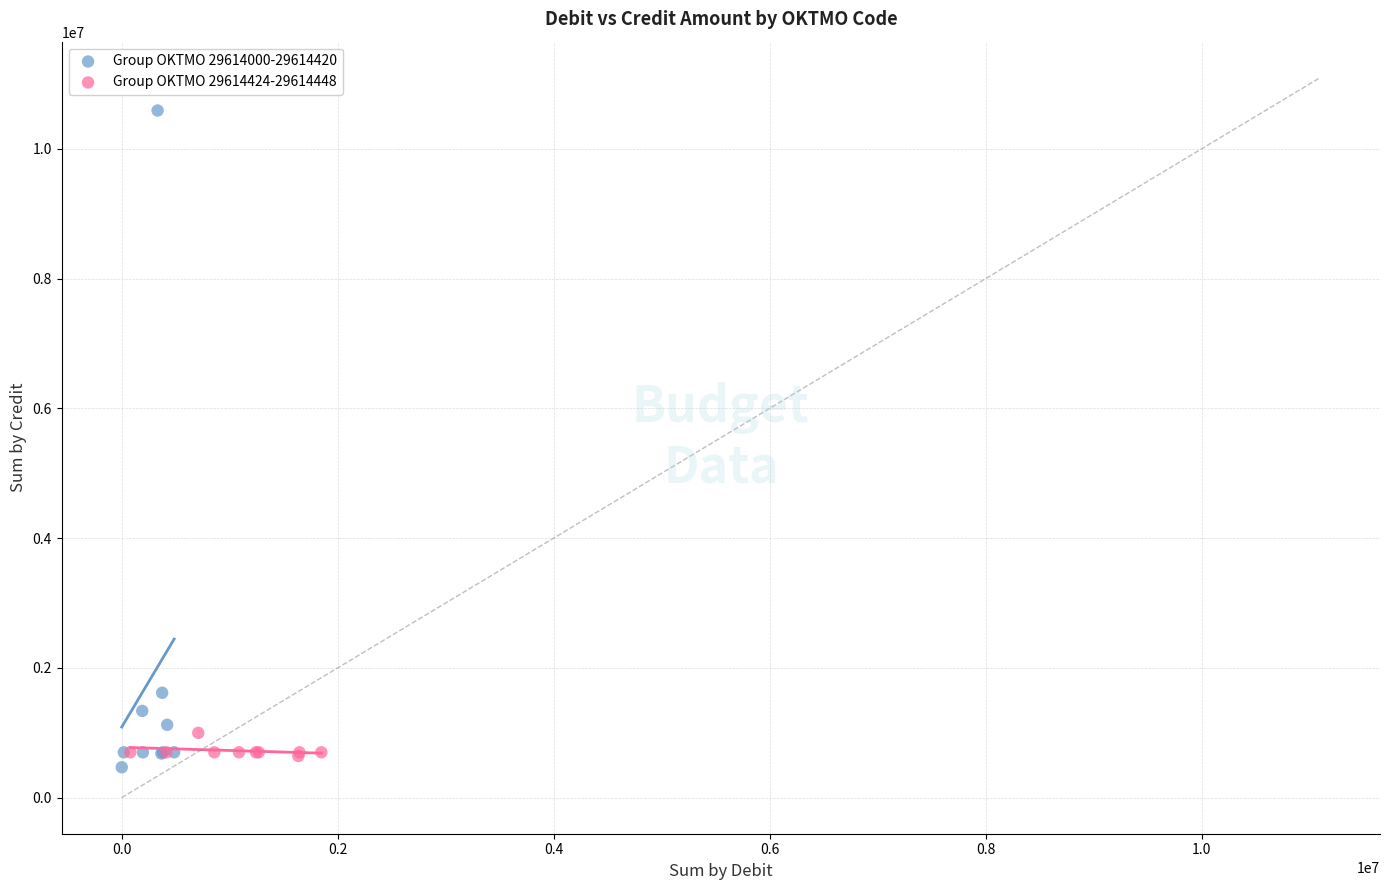

What are all the series names shown in the legend?

Group OKTMO 29614000-29614420, Group OKTMO 29614424-29614448